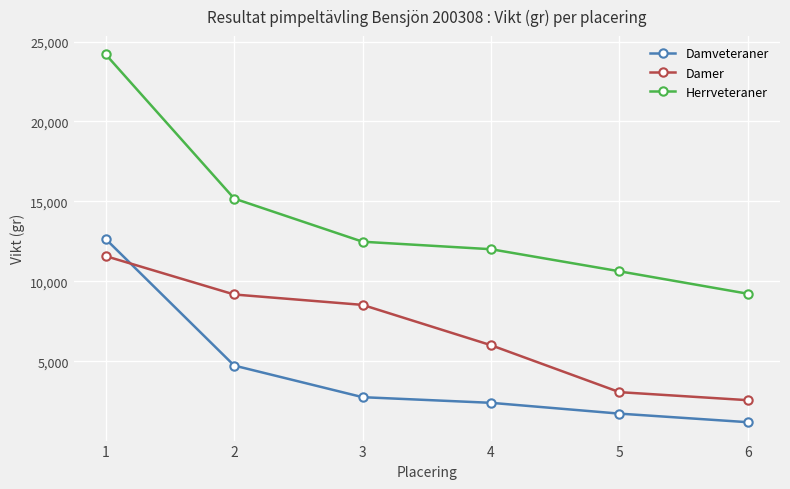

What is the average value of the Damveteraner series?

4238